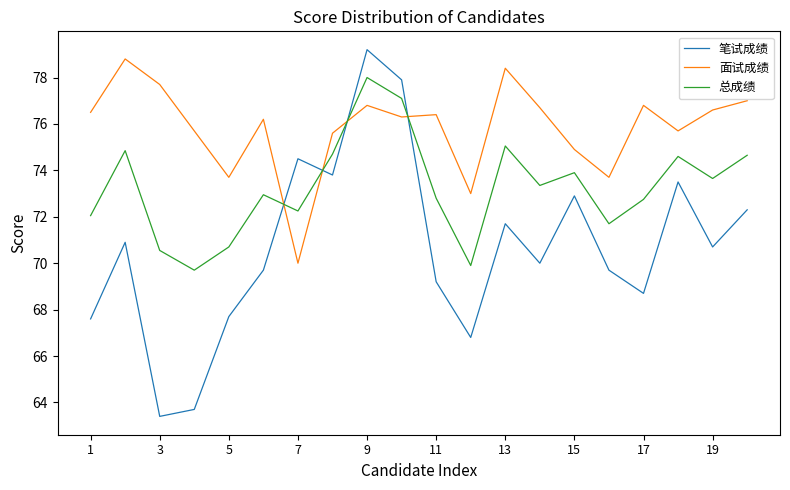

How many intersections are there between 面试成绩 and 笔试成绩?

4